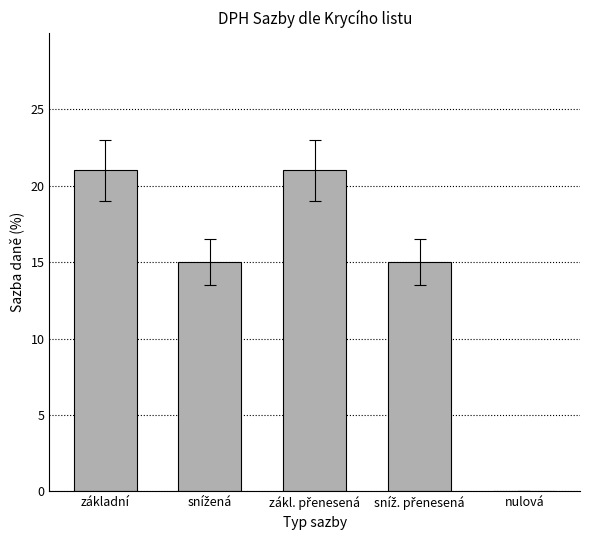

What is the sum of all values?

72